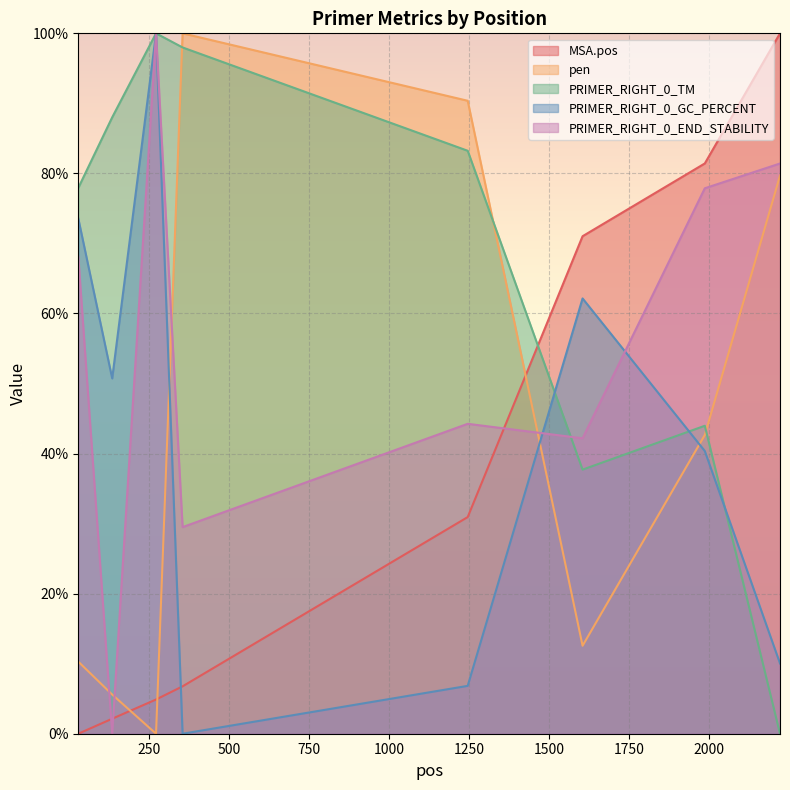

Between which two adjacent categories do PRIMER_RIGHT_0_TM and PRIMER_RIGHT_0_END_STABILITY first intersect?

1245 and 1604